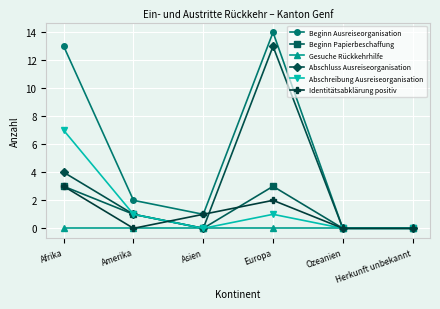

What position from the left is Herkunft unbekannt?

6